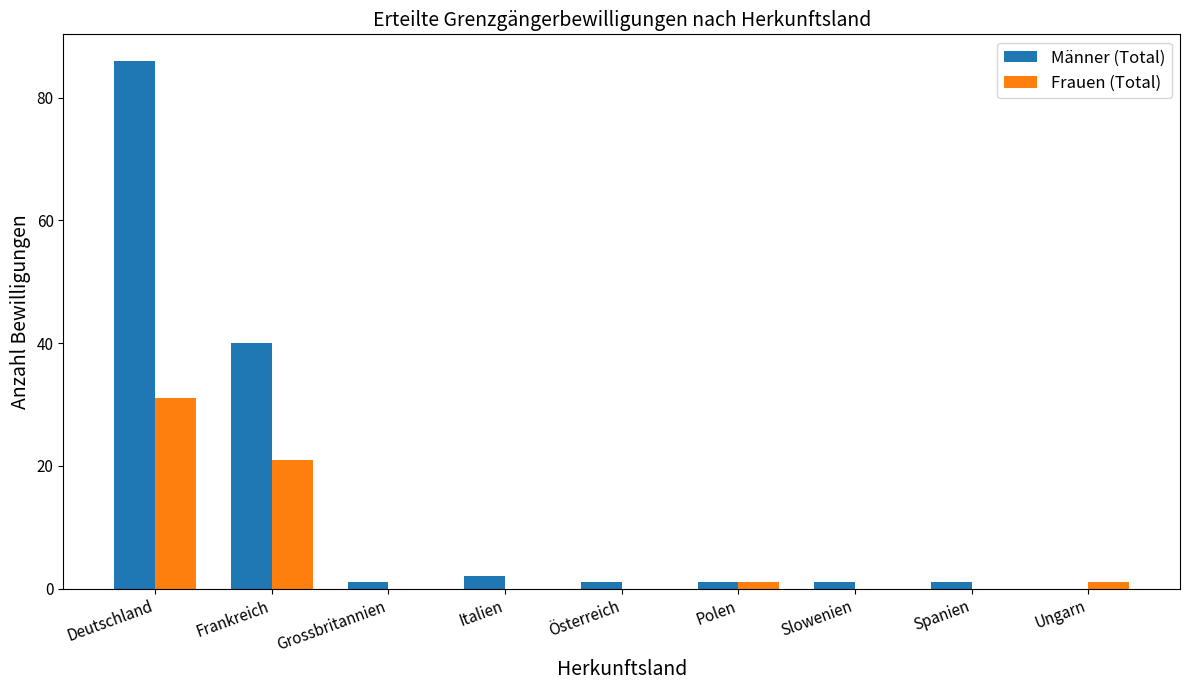

Is it true that Frauen (Total) equals 31 at Deutschland?

True